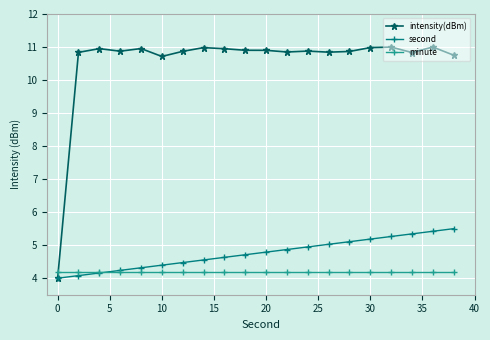

List the series in order of their peak value, lowest first.

minute, second, intensity(dBm)